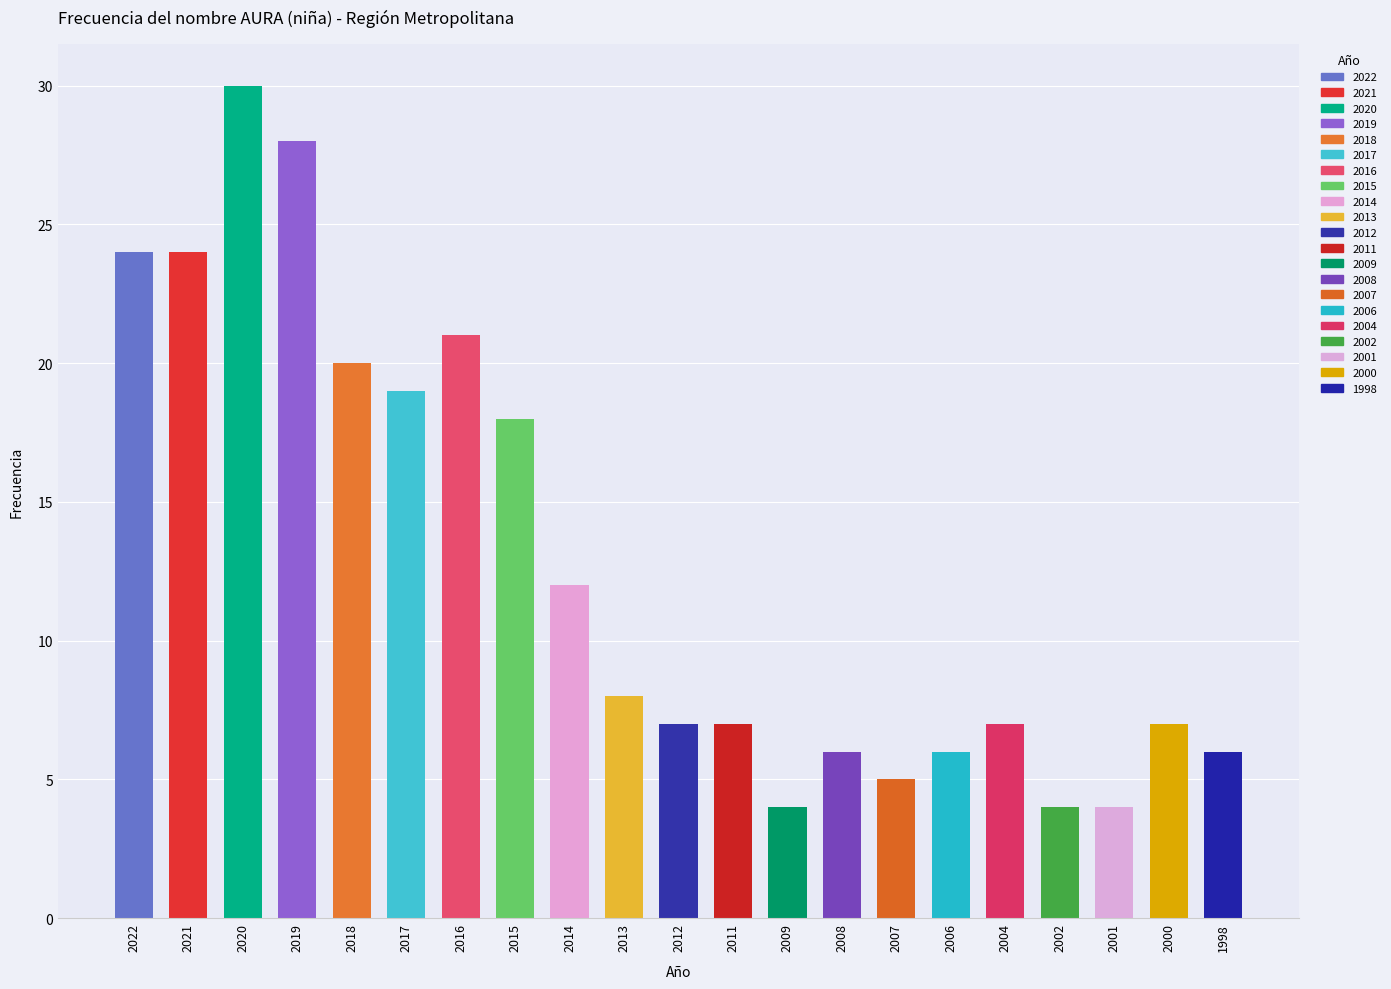

Which category has the highest value across all series?

2020